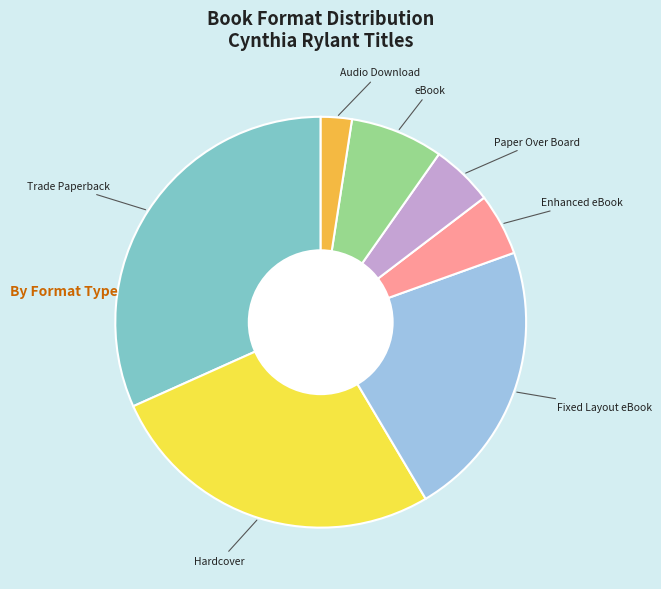

Do Paper Over Board and Trade Paperback together represent more than half of the pie?

No